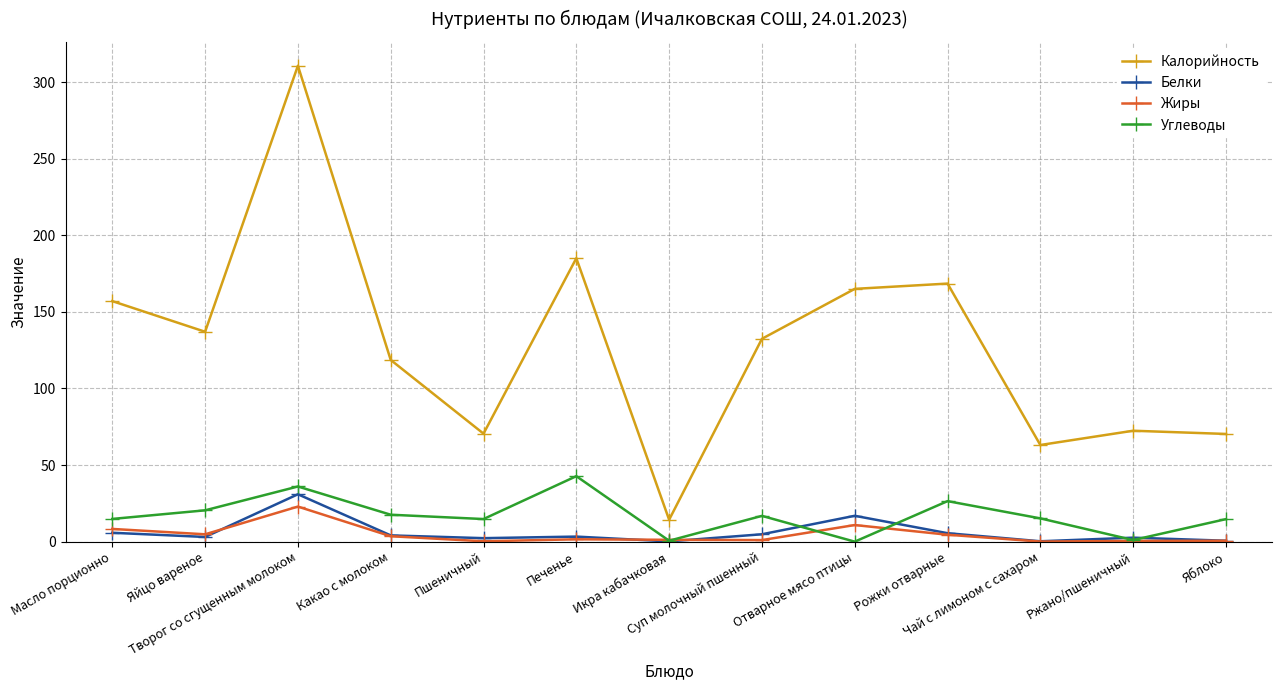

What is the label of the 5th point from the left?

Пшеничный